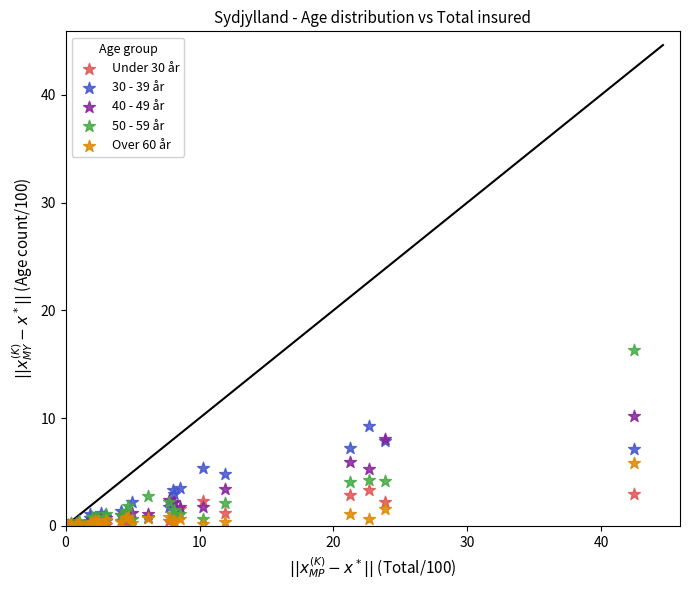

Which series has the largest Y range (max minus min)?

50 - 59 år